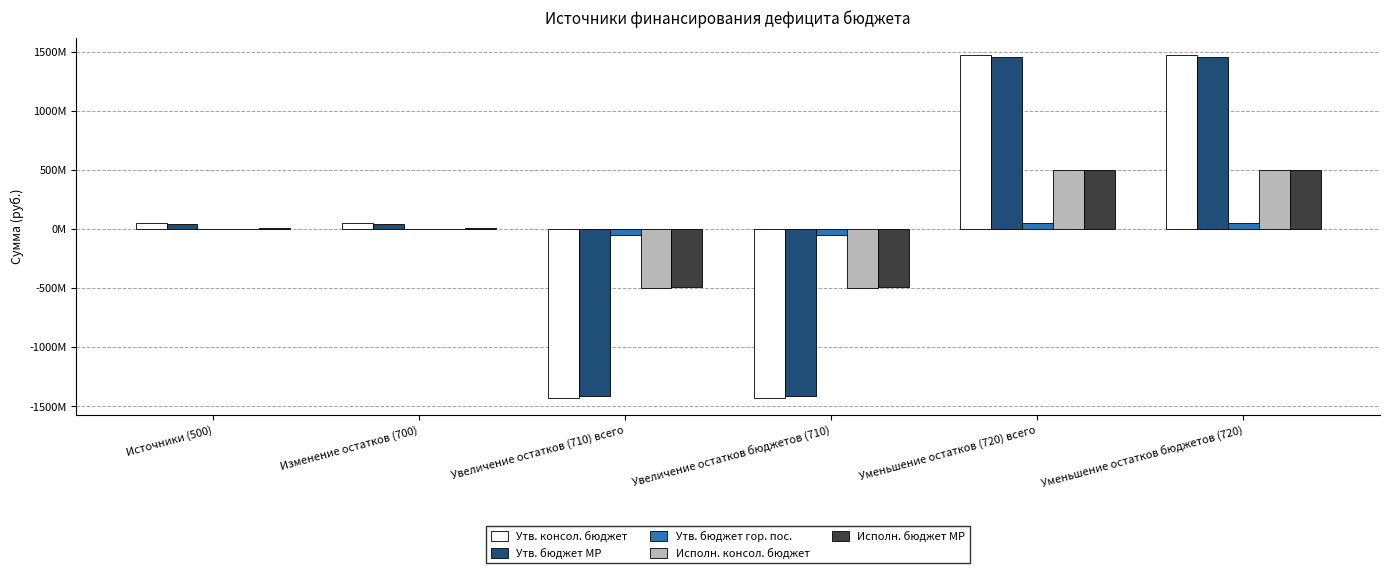

What is the sum of the Утв. бюджет МР values at Уменьшение остатков бюджетов (720) and Увеличение остатков бюджетов (710)?

45871000.0